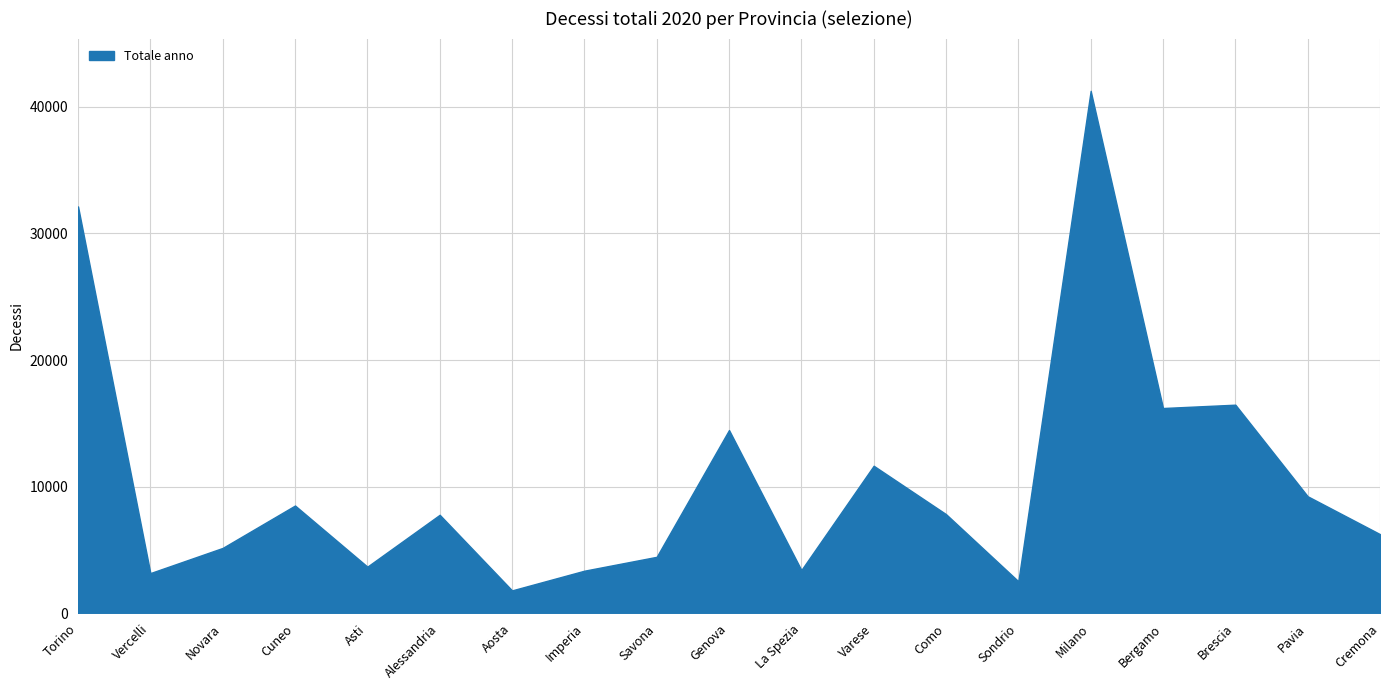

The chart shows a value of 32134 at Torino. True or false?

True